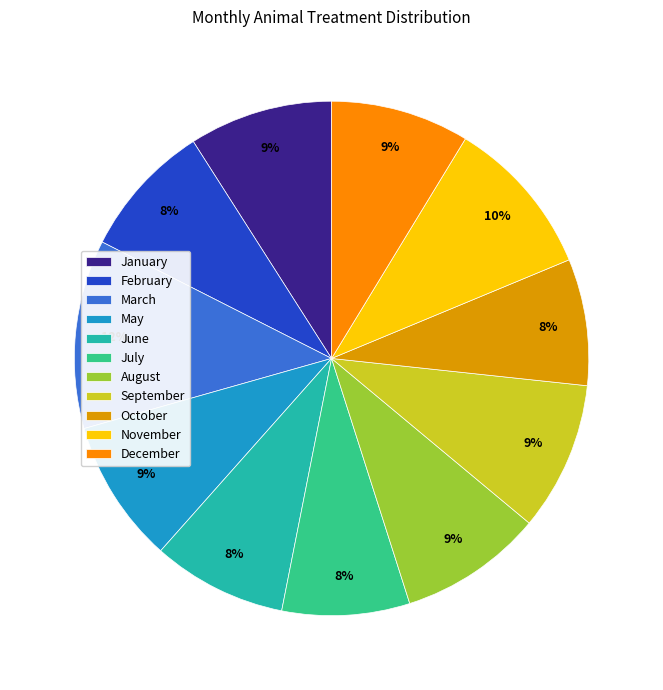

To the nearest percent, what is the combined percentage of November and July?

18%